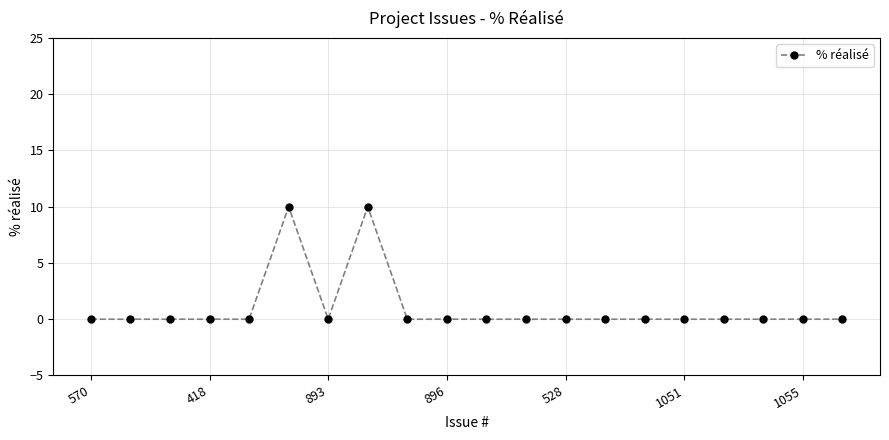

What is the maximum value shown in the chart?

10